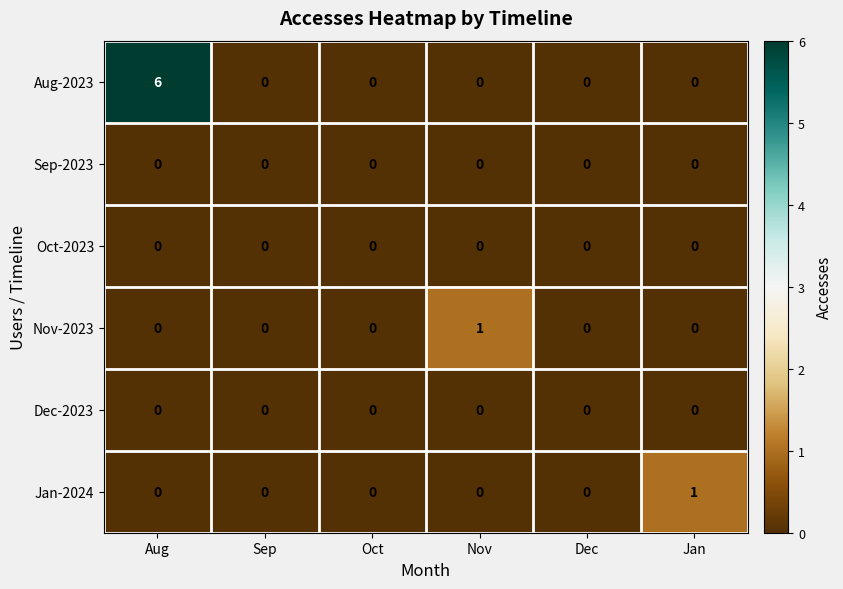

At how many categories does at least one series exceed 4?

1